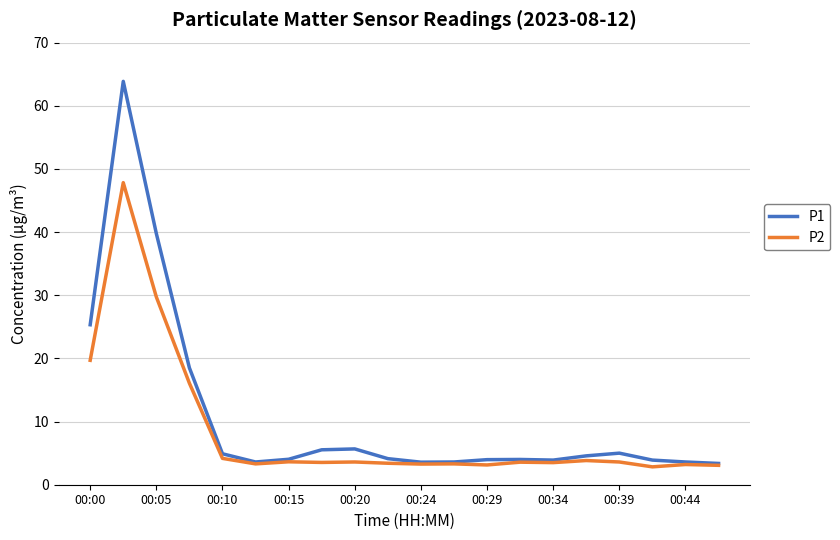

Which series has the widest spread of values?

P1